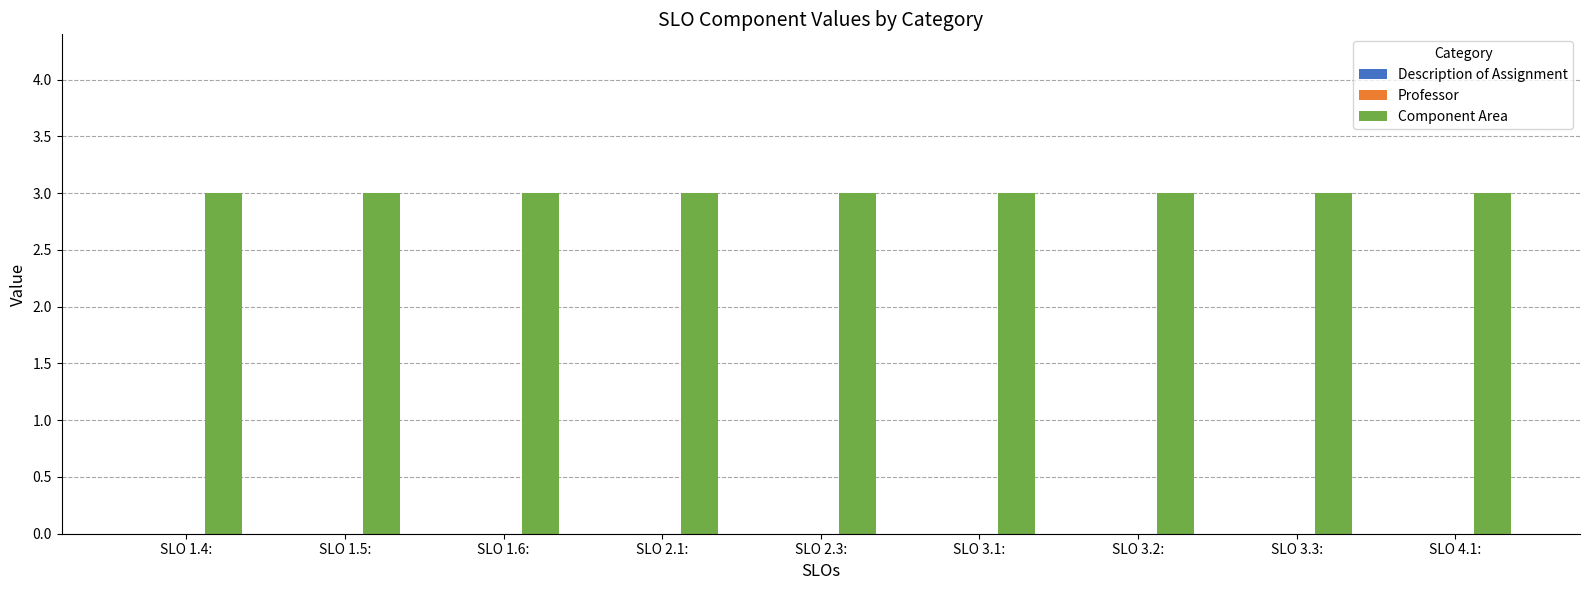

Count the number of data series in this chart.

3